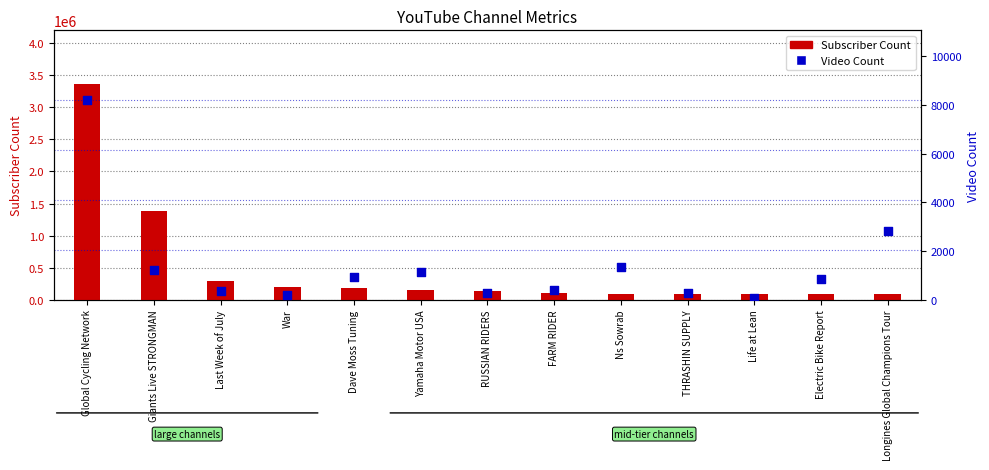

What is the change in value from Yamaha Motor USA to THRASHIN SUPPLY?

-866